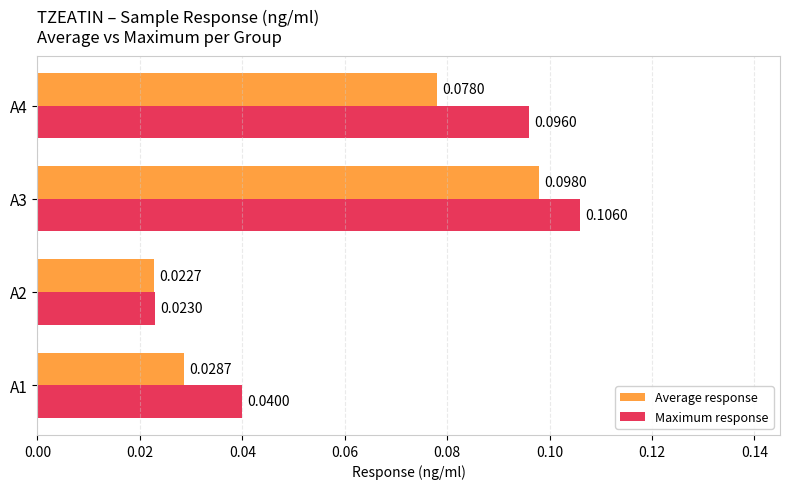

How many data points does each series have?

4